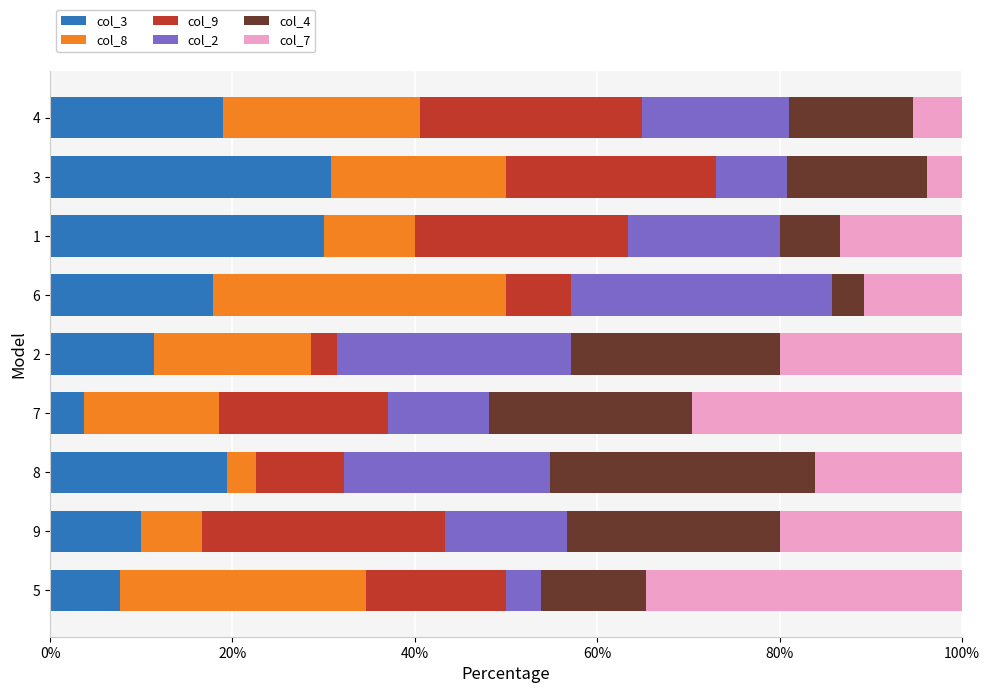

The value of col_3 at 6 is 10.3. True or false?

False